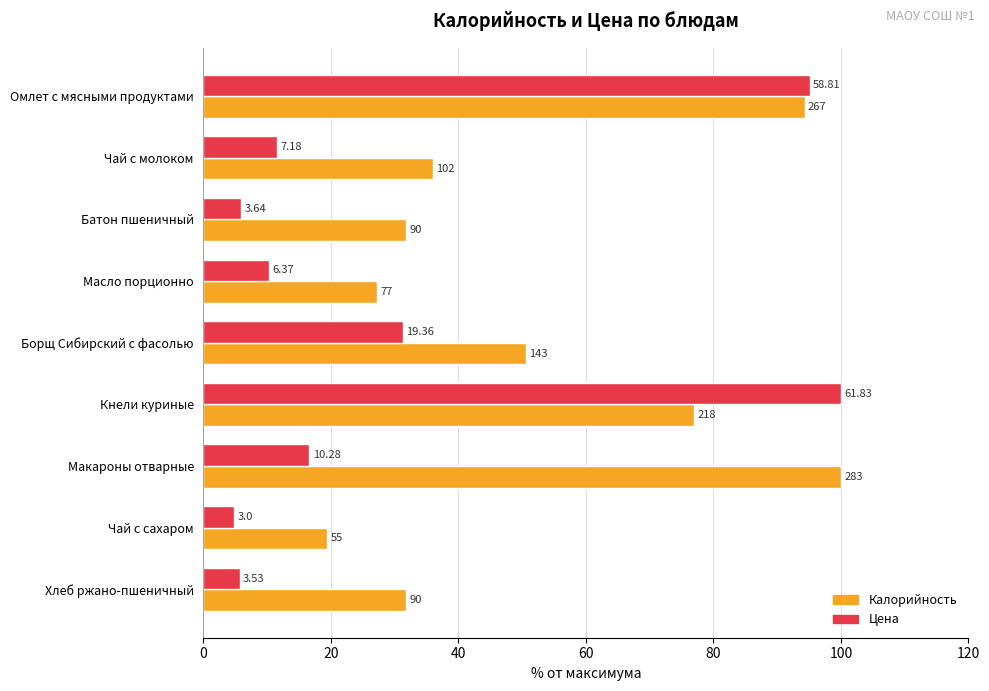

What is the value of the Цена bar at the 3rd from the left?

5.9